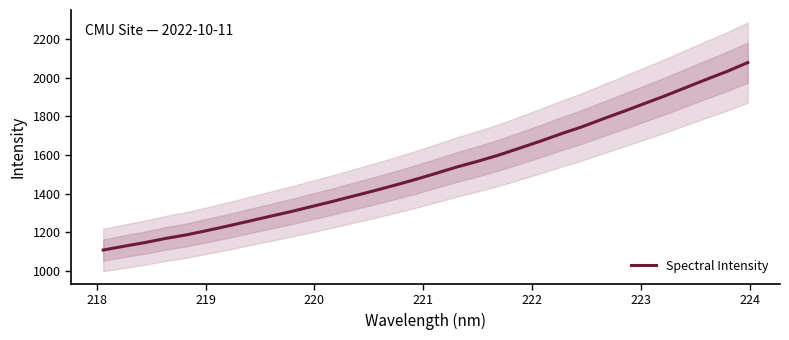

Reading left to right, what are all the values shown in this chart?

1107.0	1126.6	1145.5	1167.2	1185.6	1208.3	1231.9	1256.6	1281.5	1305.7	1332.2	1358.6	1386.3	1413.8	1442.8	1472.8	1505.0	1537.9	1567.4	1599.1	1634.9	1671.1	1709.6	1745.4	1786.0	1825.4	1865.8	1906.3	1949.3	1992.0	2033.5	2079.8